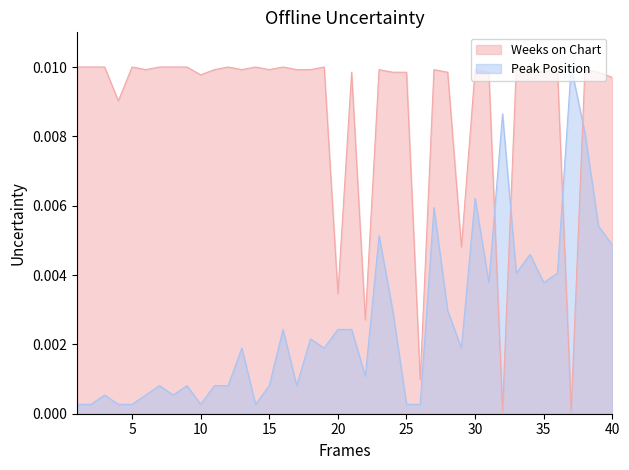

At which category does Peak Position reach its first local valley?

8